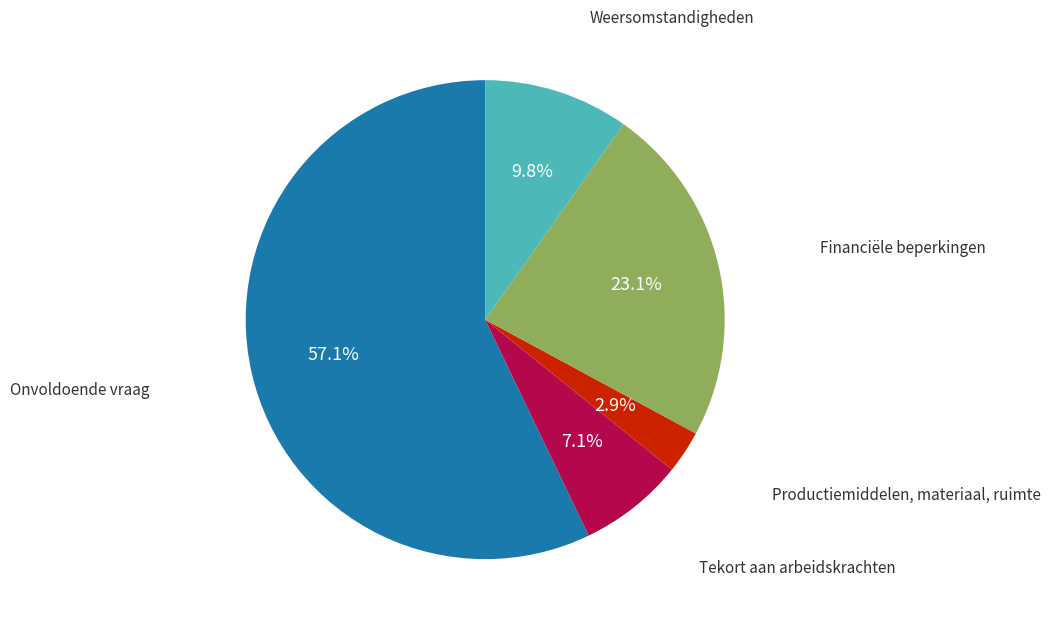

Does any single category account for the majority?

Yes